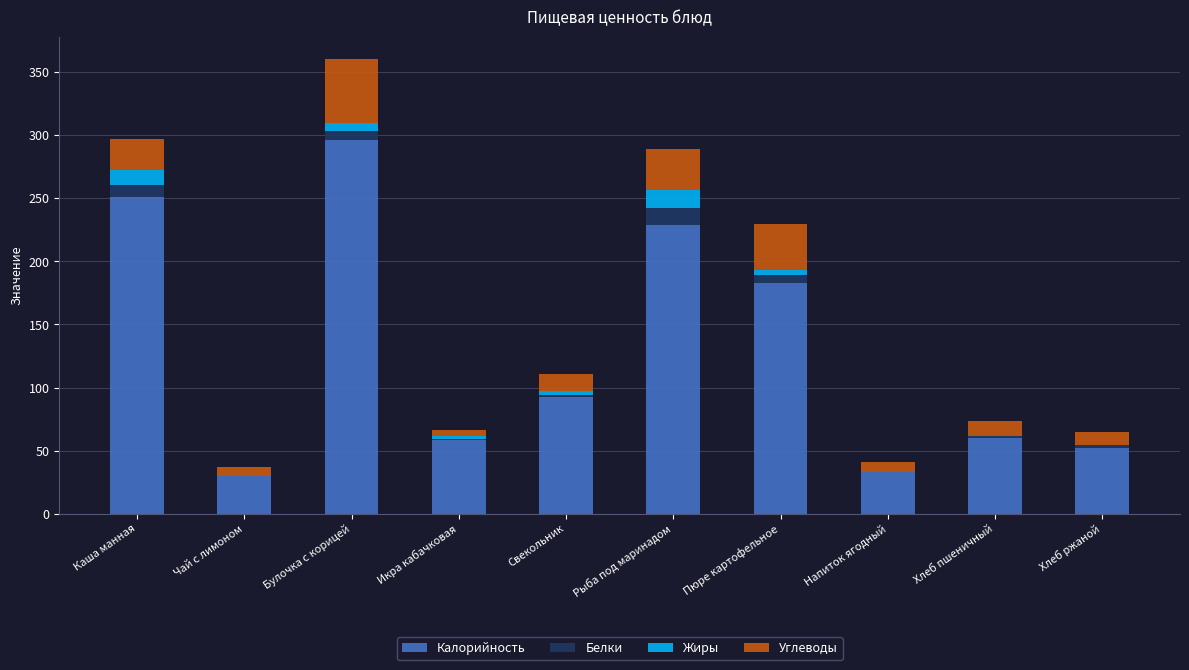

At which category is the sum across all series the highest?

Булочка с корицей